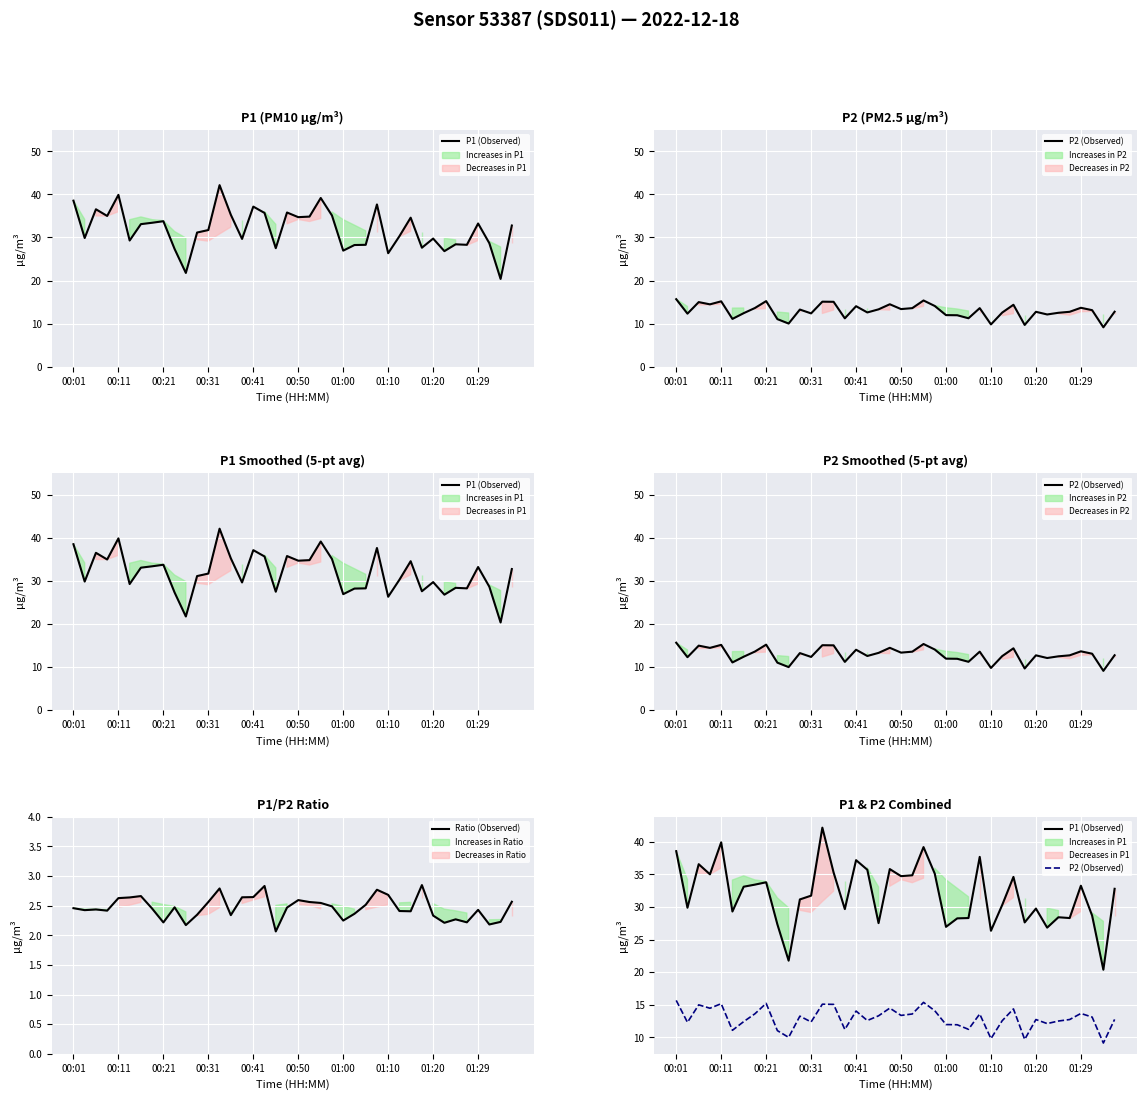

What is the average value of the P1 (Observed) series?

31.9